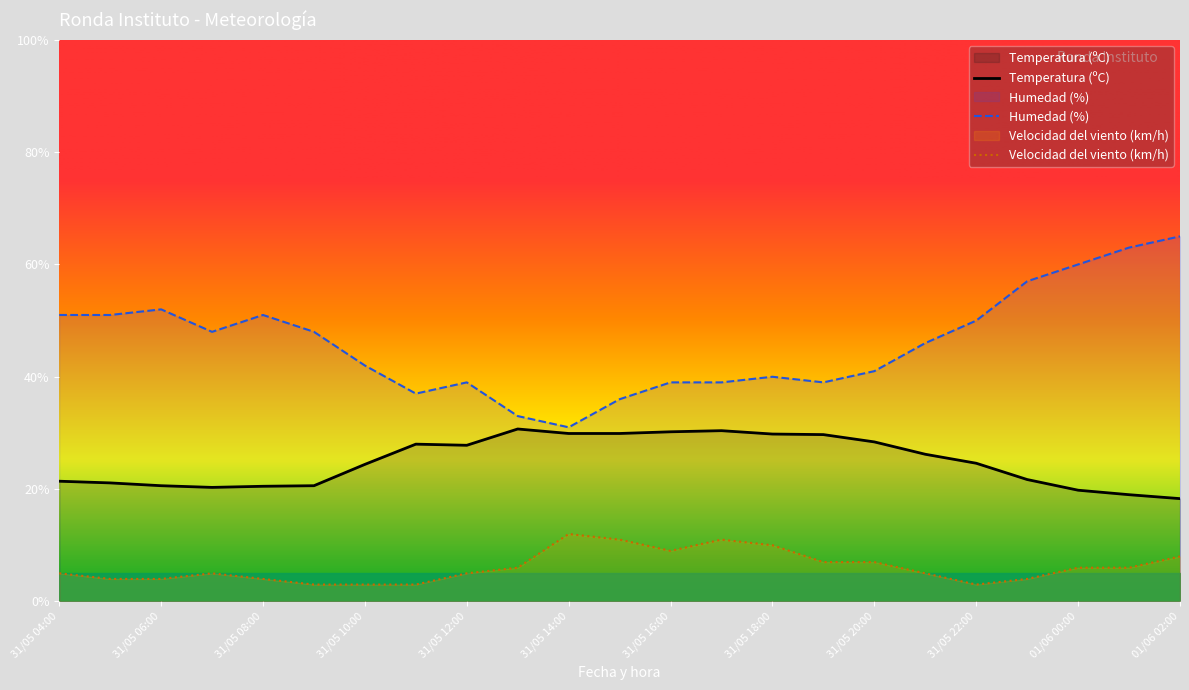

True or false: Temperatura (ºC) has a value of 48.0 at 31/05 14:00.

False